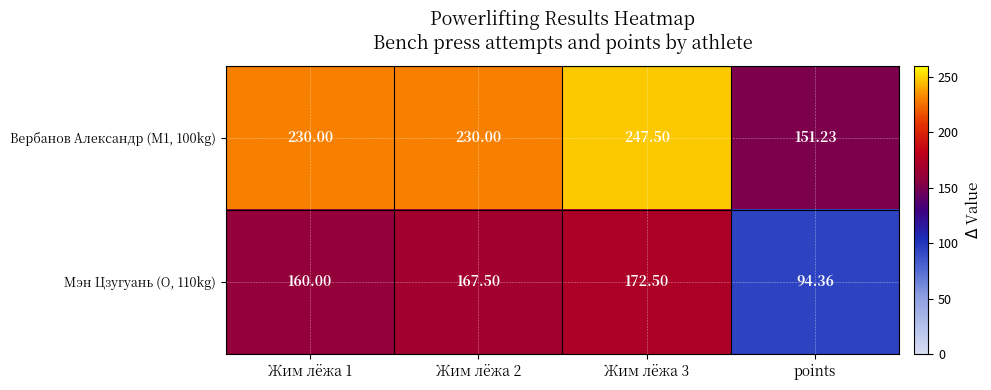

Which series changed the most between Жим лёжа 1 and Жим лёжа 2?

Мэн Цзугуань (O, 110kg)